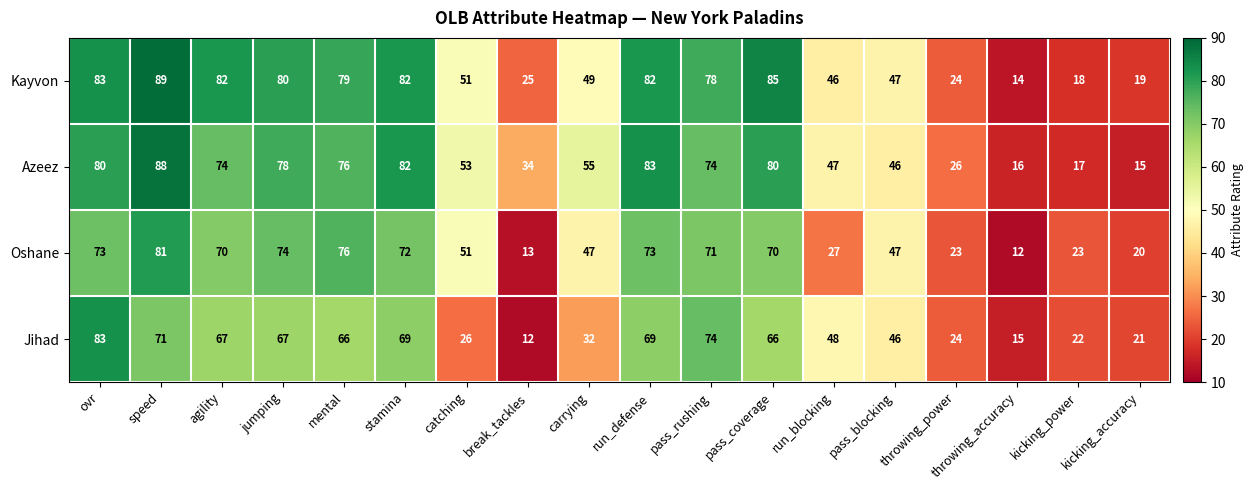

Which series has the largest total across all categories?

Kayvon